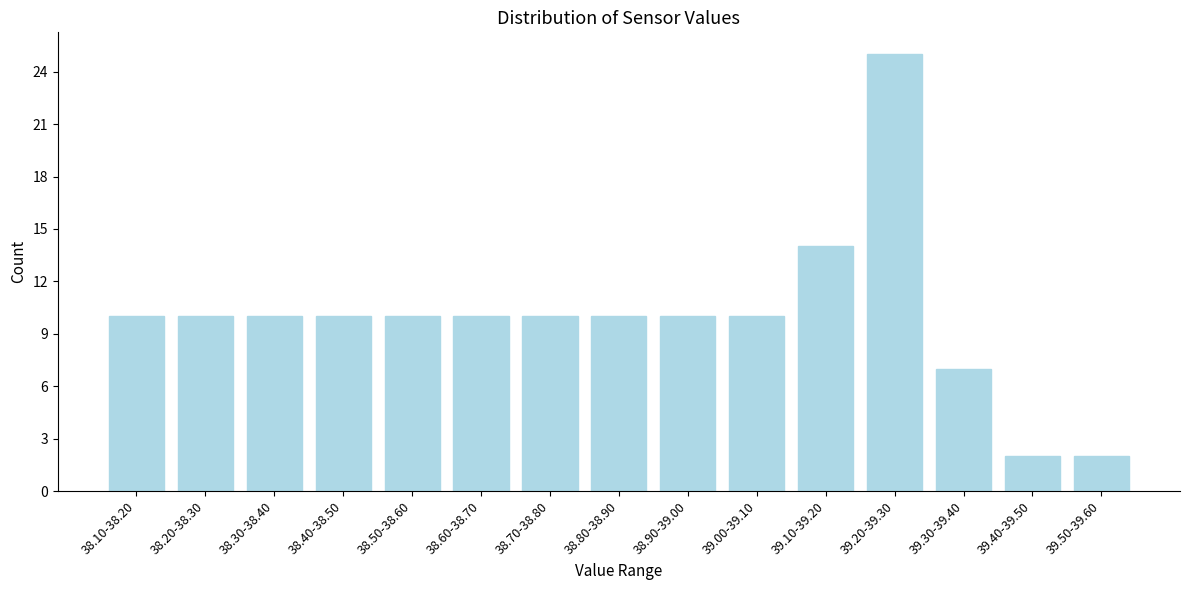

Reading left to right, what are all the values shown in this chart?

38.10-38.20=10	38.20-38.30=10	38.30-38.40=10	38.40-38.50=10	38.50-38.60=10	38.60-38.70=10	38.70-38.80=10	38.80-38.90=10	38.90-39.00=10	39.00-39.10=10	39.10-39.20=14	39.20-39.30=25	39.30-39.40=7	39.40-39.50=2	39.50-39.60=2